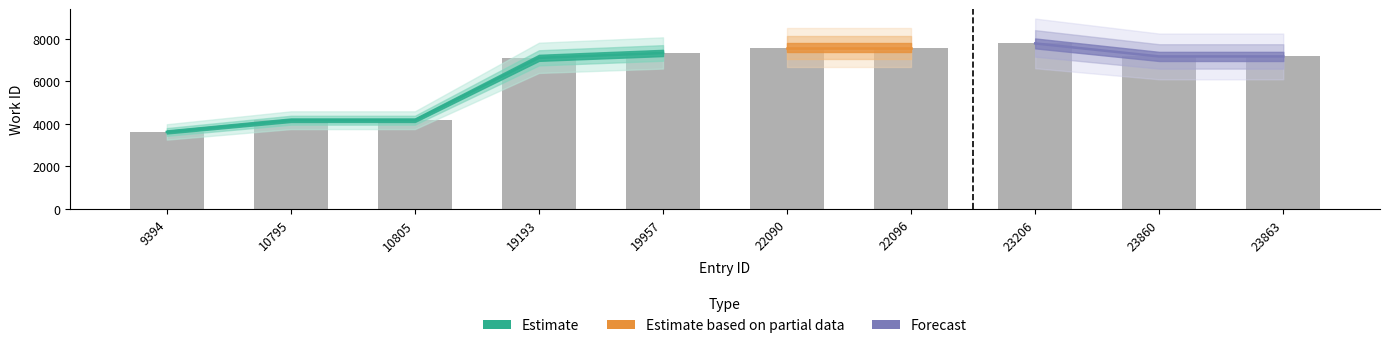

What is the difference between the values at 10795 and 22096?

3407